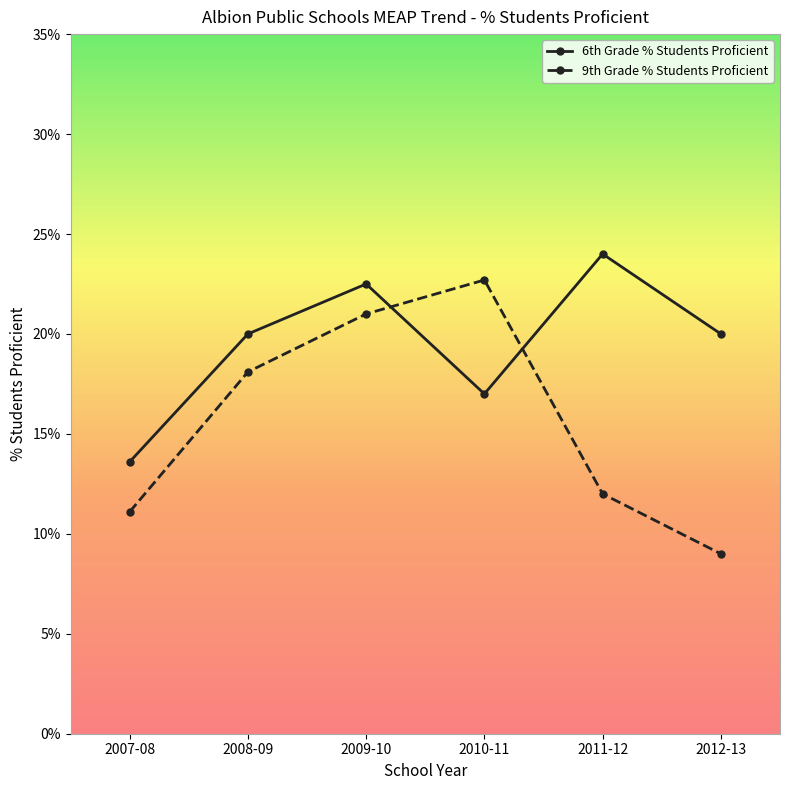

At which label is 6th Grade % Students Proficient closest to 0?

2007-08